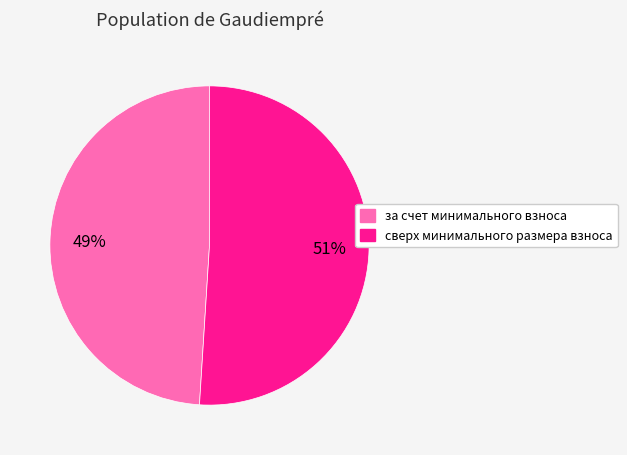

What is the smallest slice in the pie chart?

за счет минимального взноса